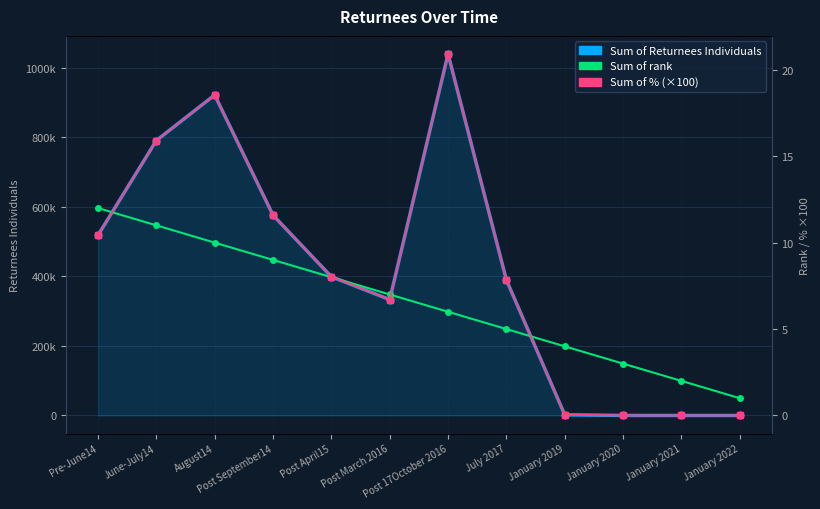

At which label does Sum of Returnees Individuals first exceed 399036?

Pre-June14